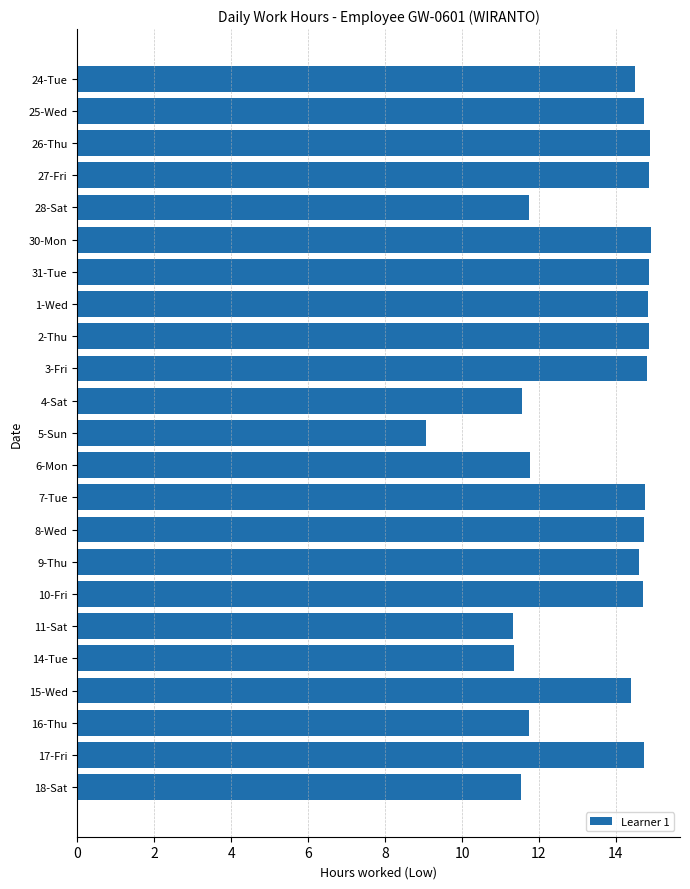

What is the maximum value shown in the chart?

14.9